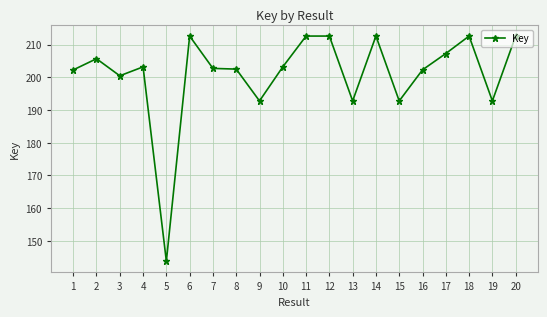

Does the chart have visible grid lines?

Yes